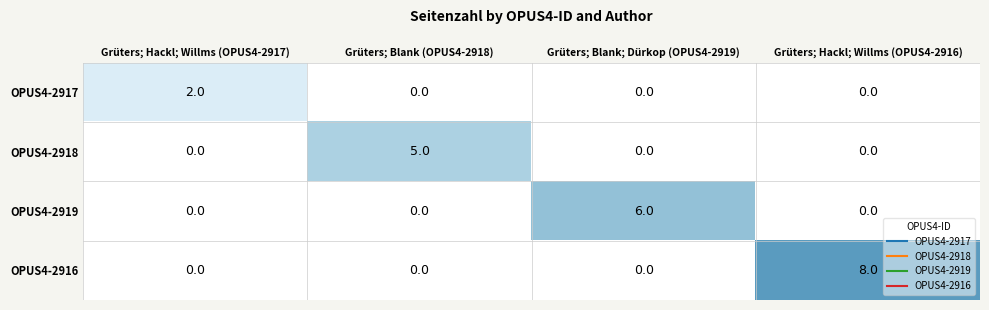

At how many categories does at least one series exceed 1?

4